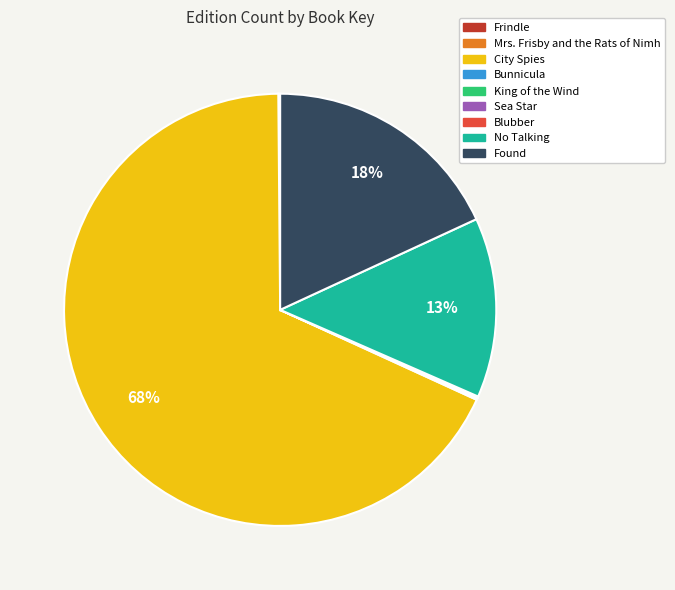

Between City Spies and Found, which is larger?

City Spies